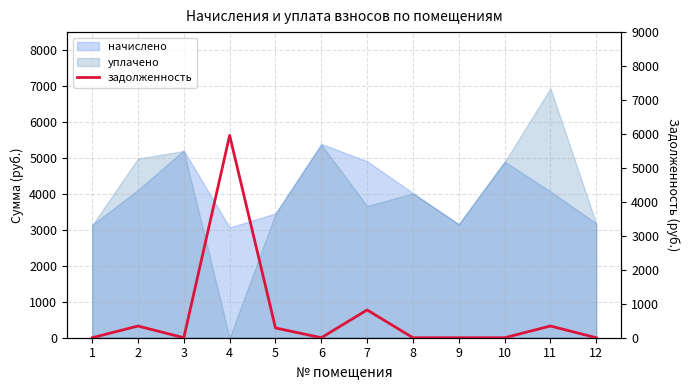

List the labels in order of value, largest first.

4, 7, 11, 2, 5, 1, 3, 6, 8, 9, 10, 12